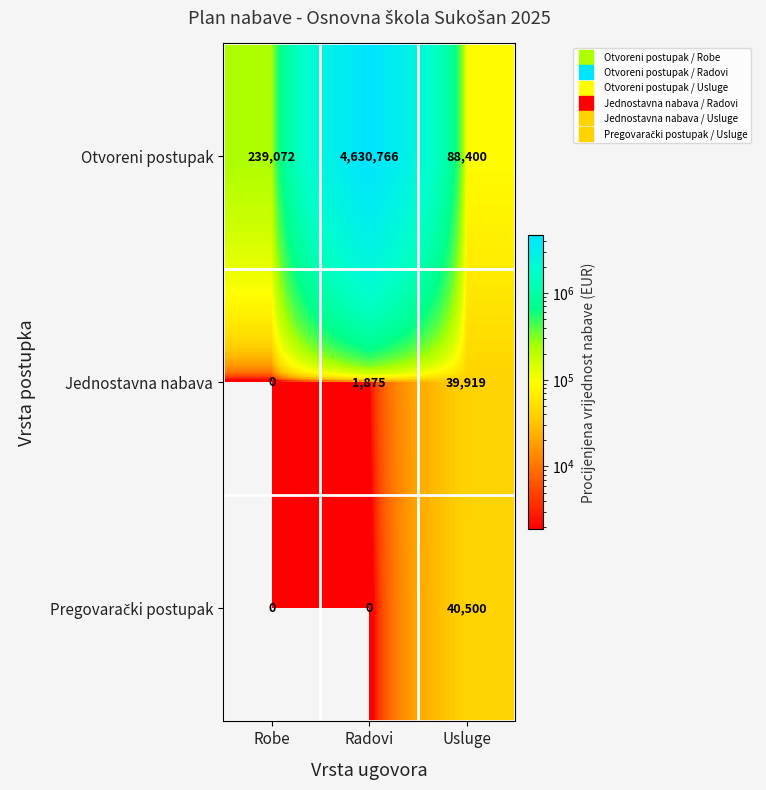

Which category has the lowest value in the Otvoreni postupak series?

Usluge